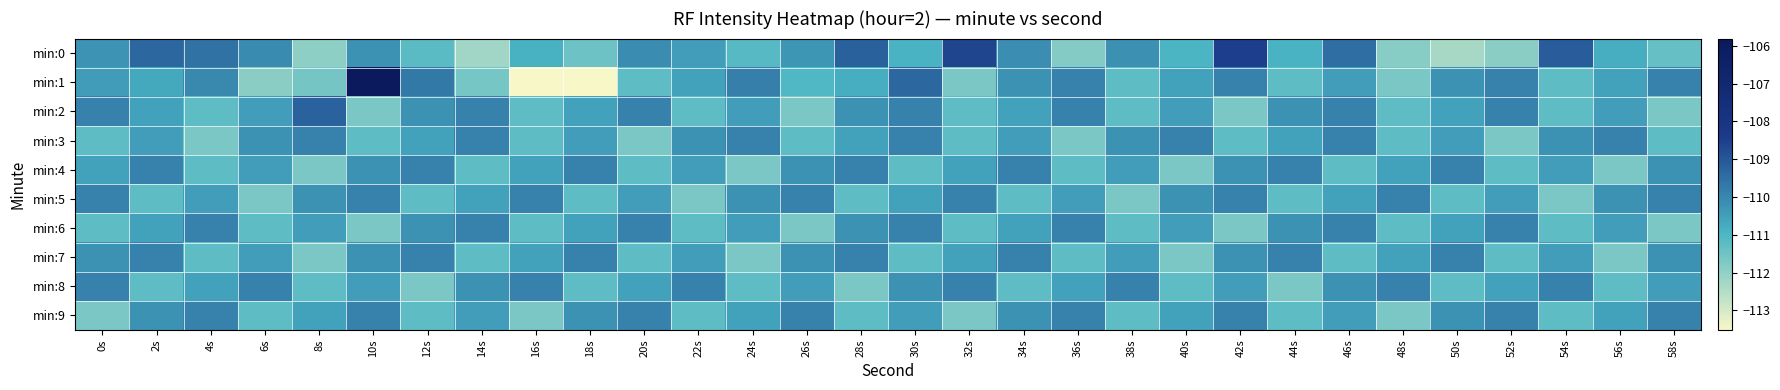

Which has a higher value, 58s or 8s?

58s